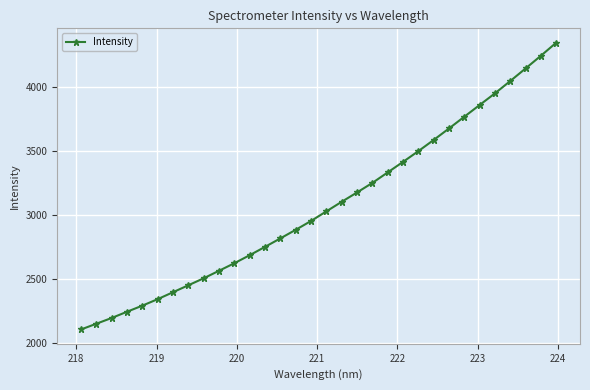

What is the value of the 6th point from the left?

2340.1